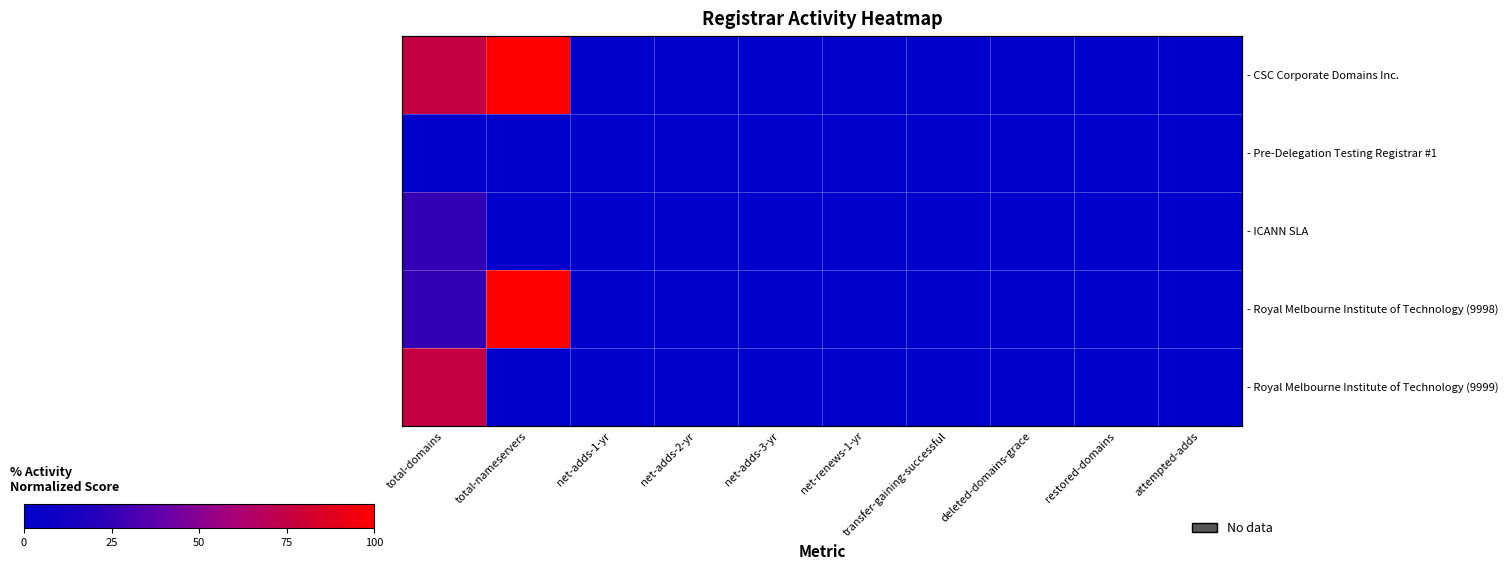

Rank the categories by - CSC Corporate Domains Inc. value from highest to lowest.

total-nameservers, total-domains, net-adds-1-yr, net-adds-2-yr, net-adds-3-yr, net-renews-1-yr, transfer-gaining-successful, deleted-domains-grace, restored-domains, attempted-adds